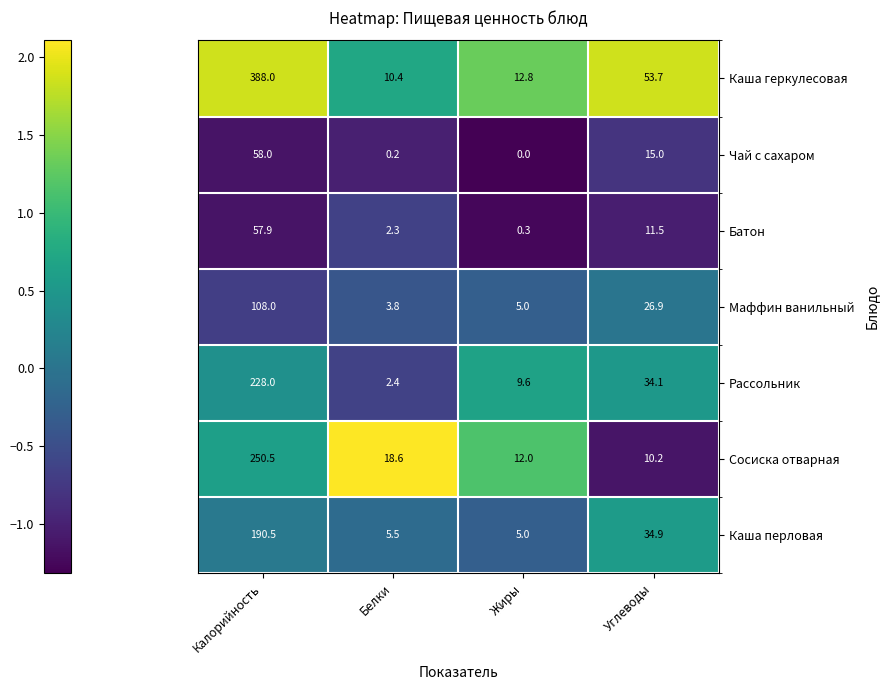

What is the difference between the maximum and minimum values in the Каша перловая series?

185.5